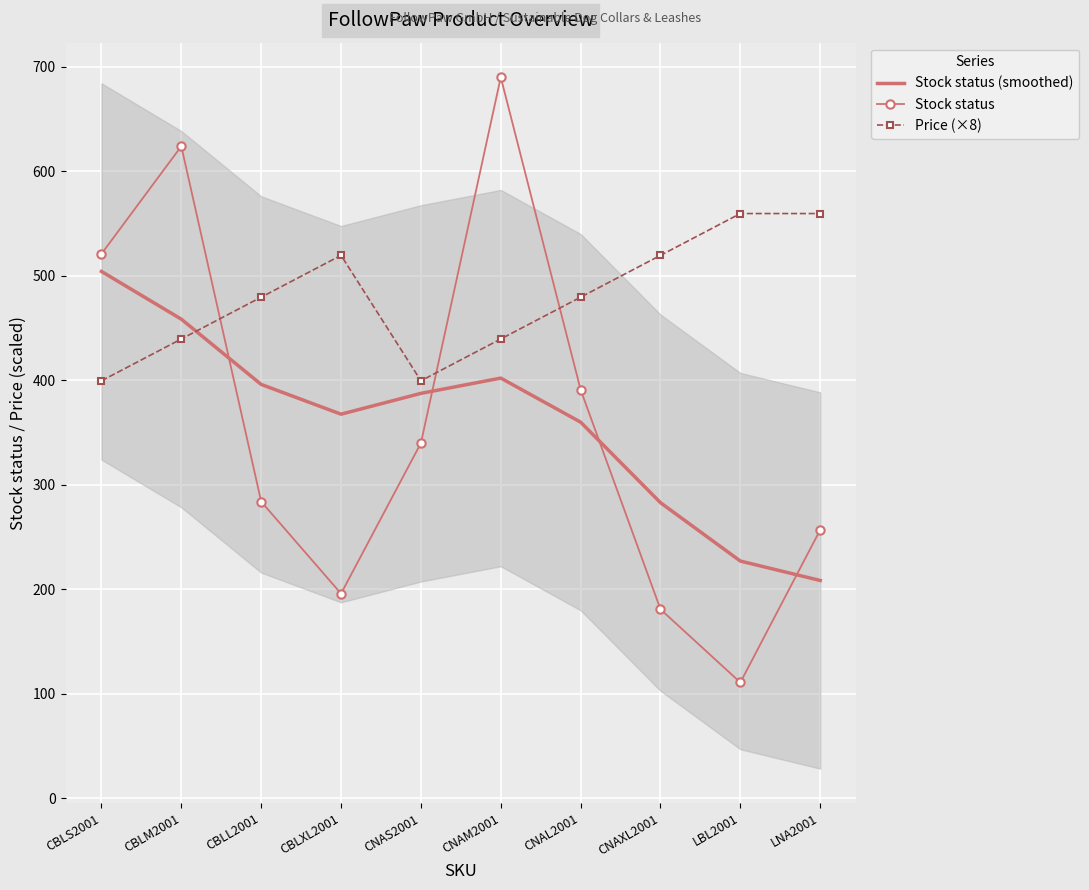

Reading right to left, what are all the values shown in this chart?

Stock status (smoothed): 208.6	227.1	283.0	360.0	402.2	387.6	367.7	396.1	458.5	504.2
Stock status: 257.0	111.0	181.0	391.0	690.0	340.0	196.0	284.0	624.0	521.0
Price (×8): 559.6	559.6	519.6	479.6	439.6	399.6	519.6	479.6	439.6	399.6